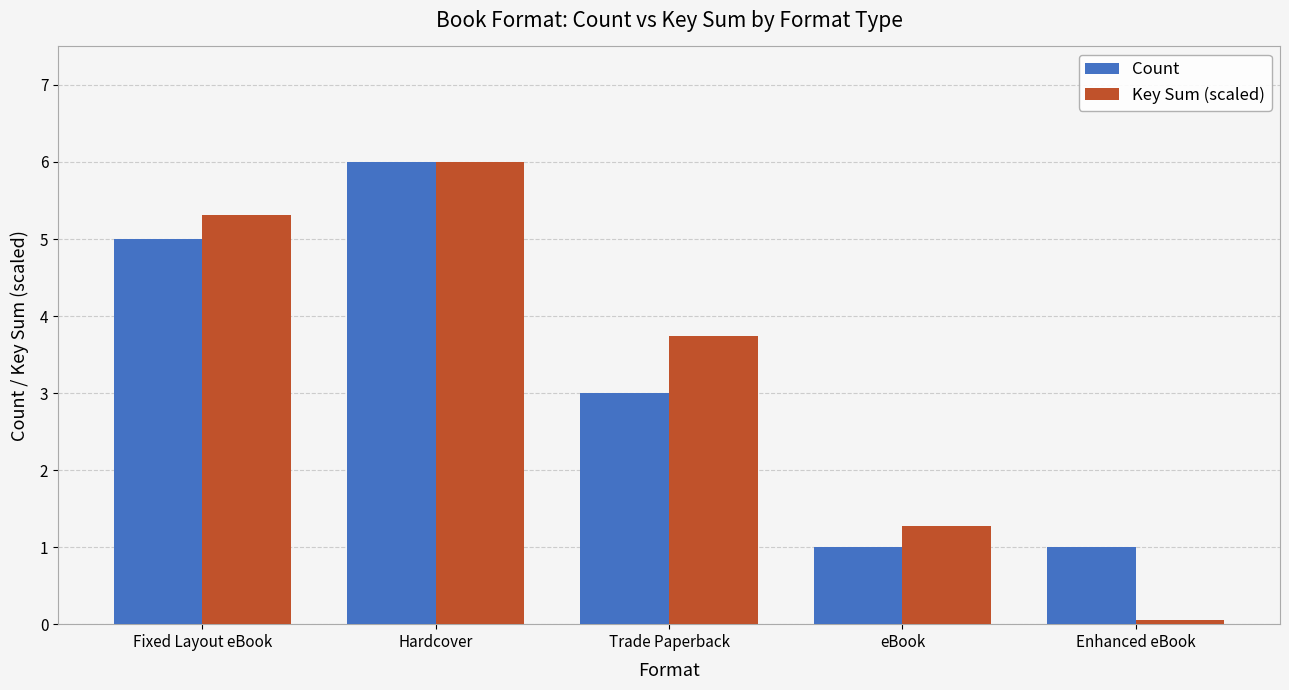

Rank the categories by Key Sum (scaled) value from lowest to highest.

Enhanced eBook, eBook, Trade Paperback, Fixed Layout eBook, Hardcover